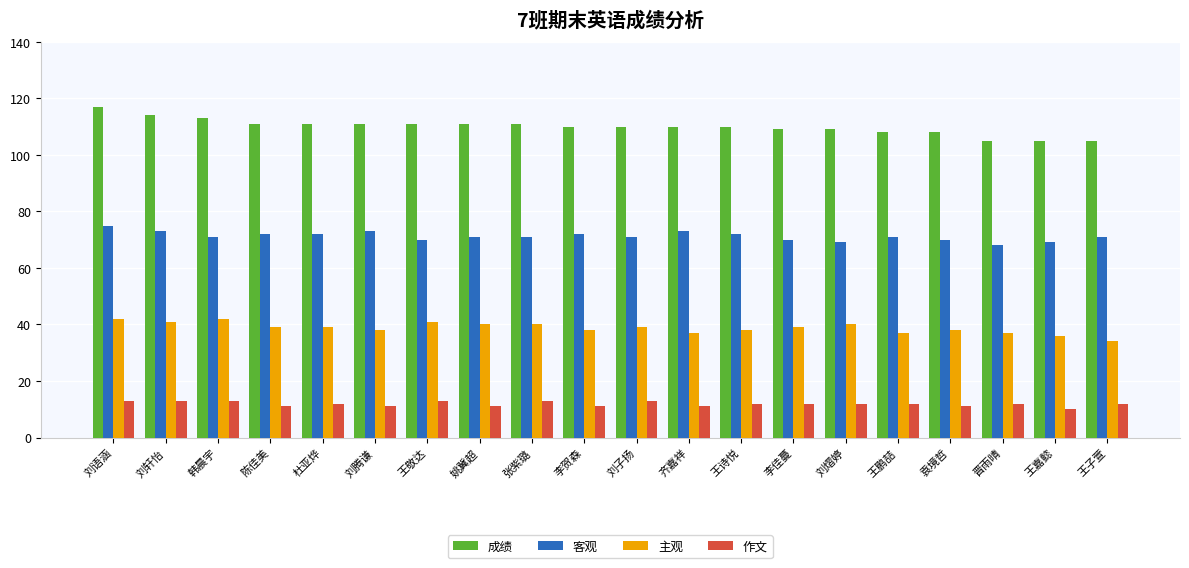

How many distinct data groups are displayed?

4